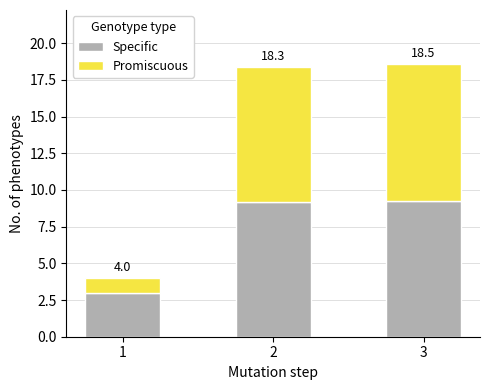

What are all the series names shown in the legend?

Specific, Promiscuous